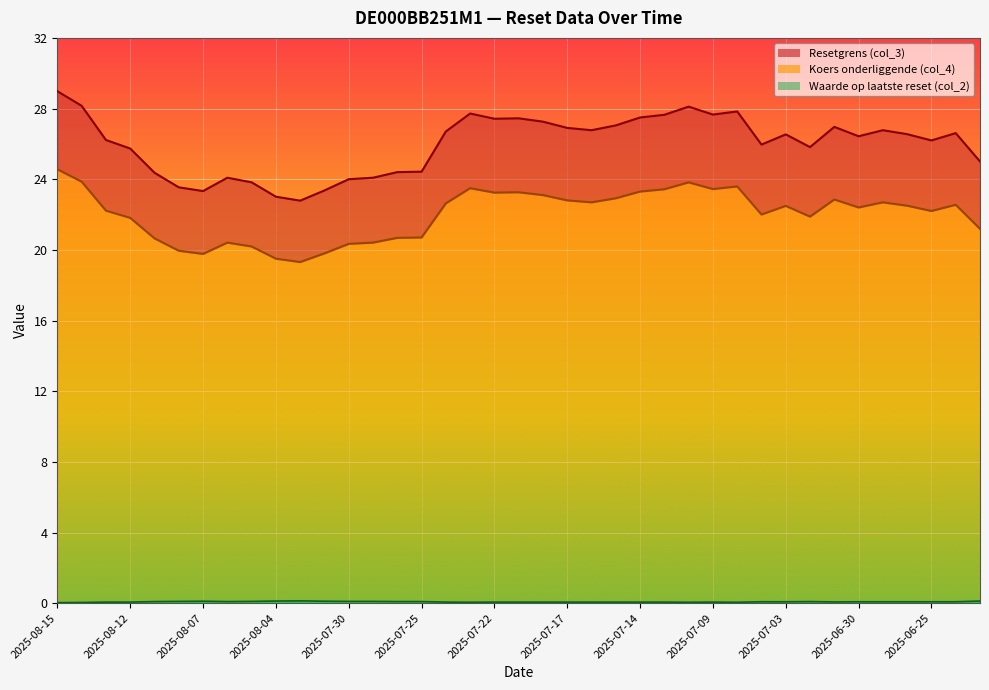

What is the lowest value of the Koers onderliggende op laatste reset (col_4) series?

19.3